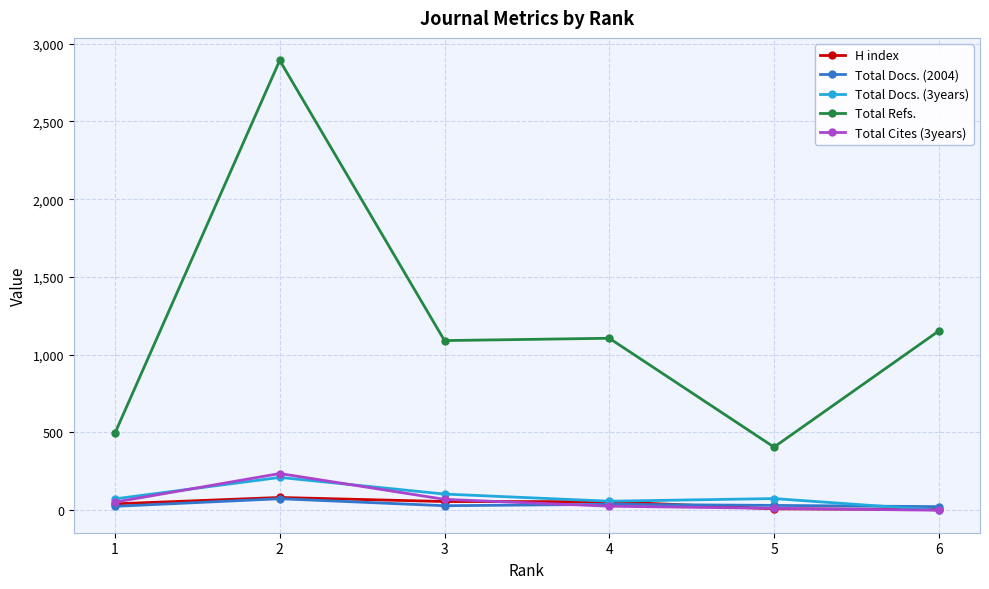

What is the greatest value displayed?

2893